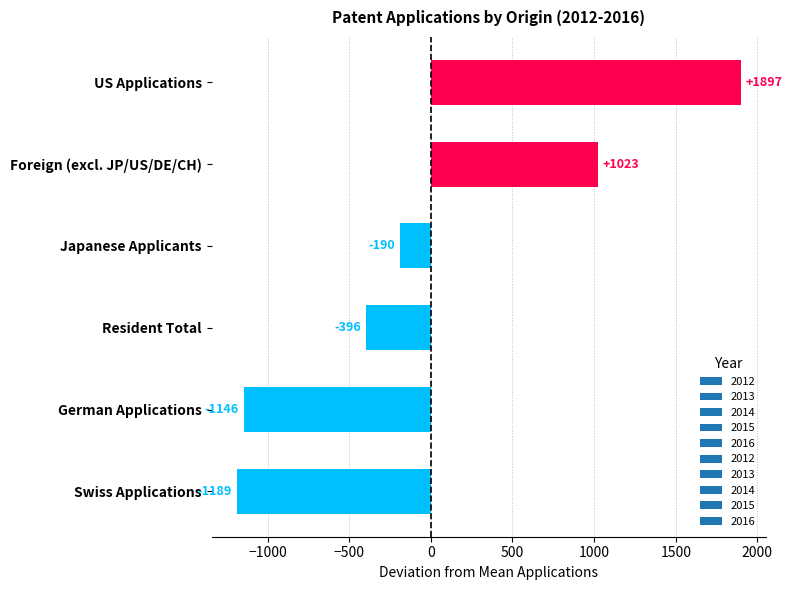

What value does the data have at Resident Total?

-396.0